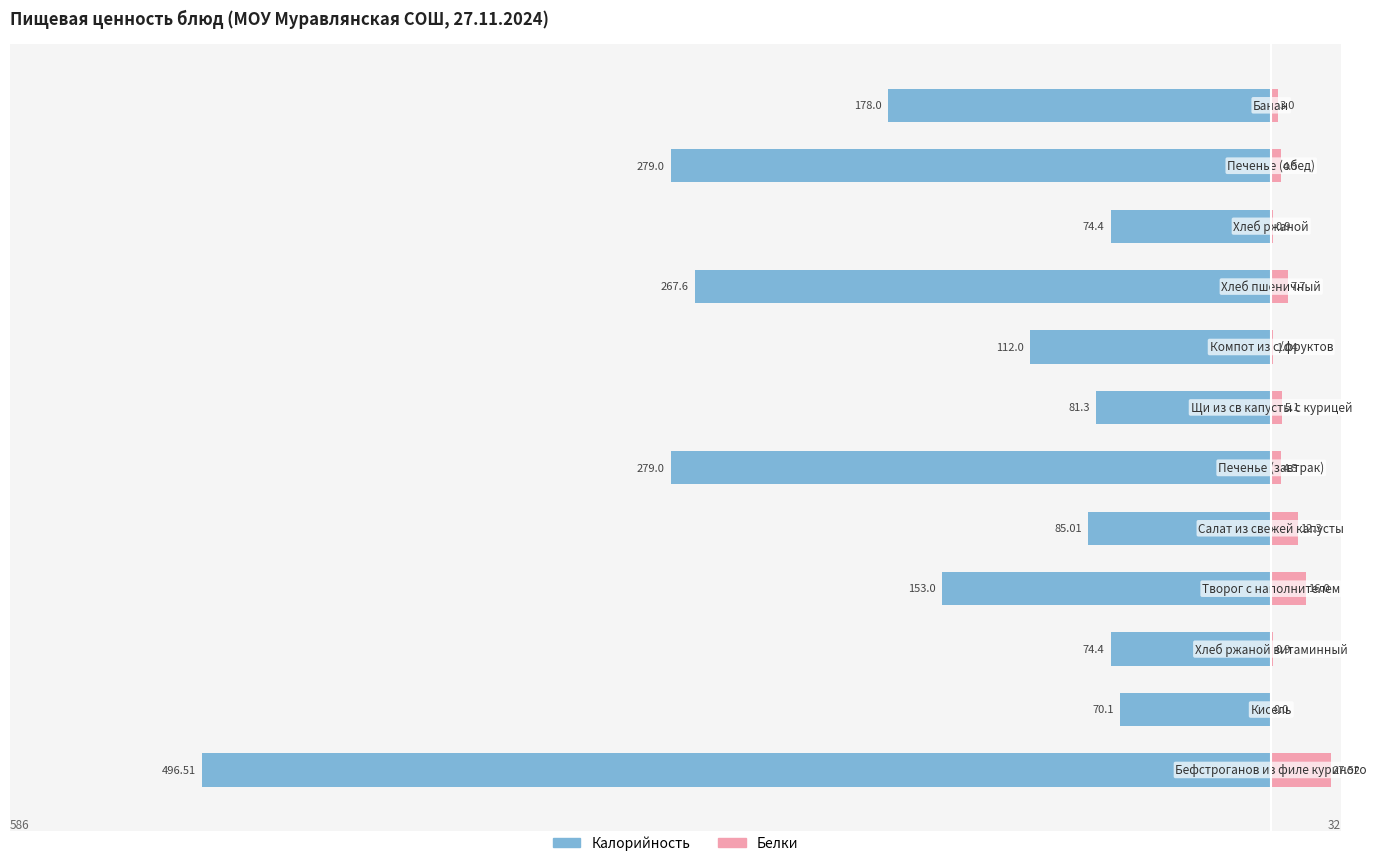

How many bars are there in each group?

2